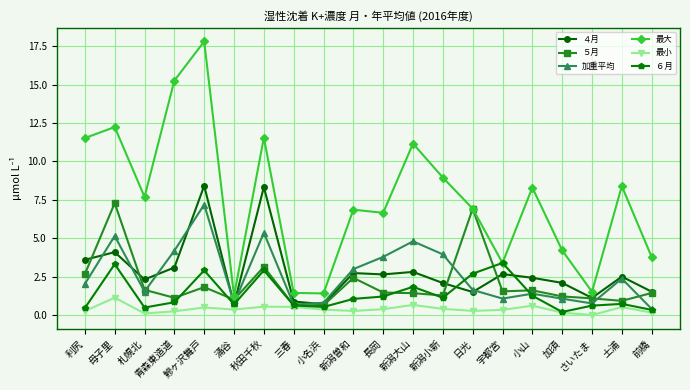

What is the sum of all 最大 values?

150.4